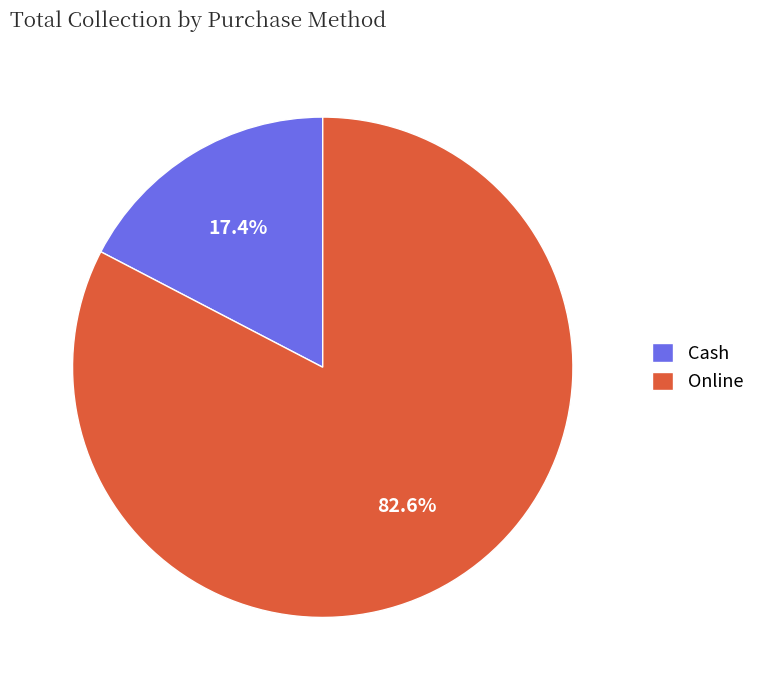

What is the smallest slice in the pie chart?

Cash